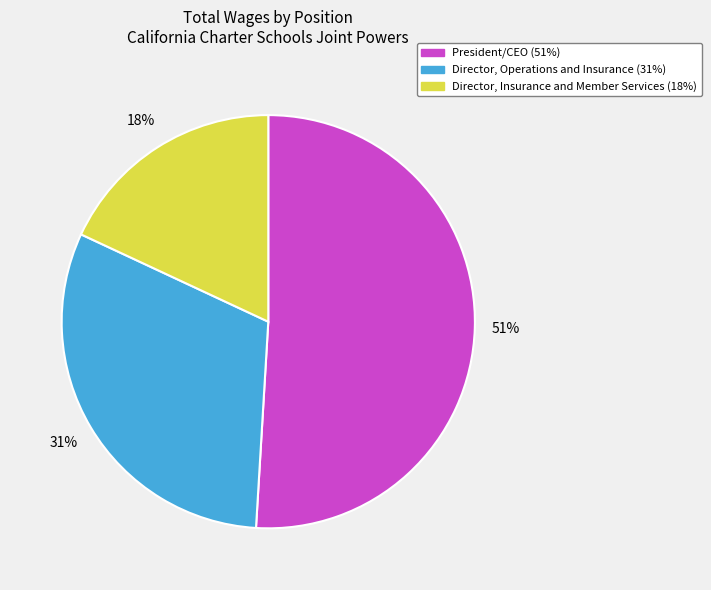

Which has a higher value, Director, Insurance and Member Services or President/CEO?

President/CEO